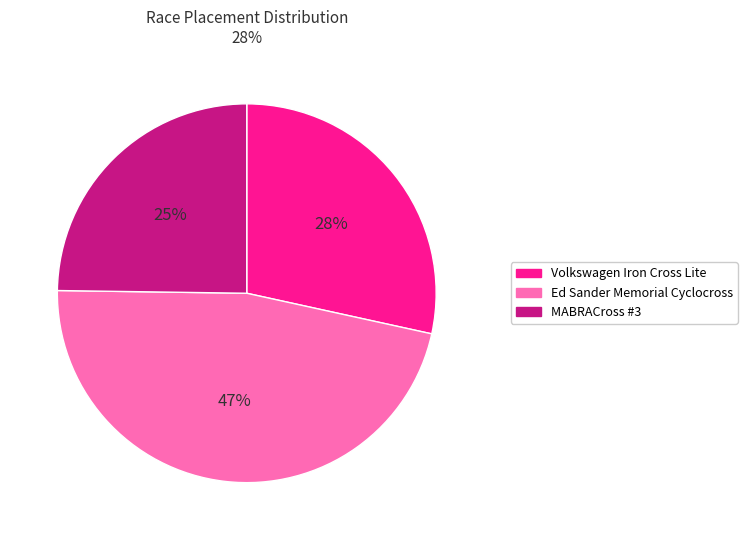

Which category has the biggest portion of the pie?

Ed Sander Memorial Cyclocross